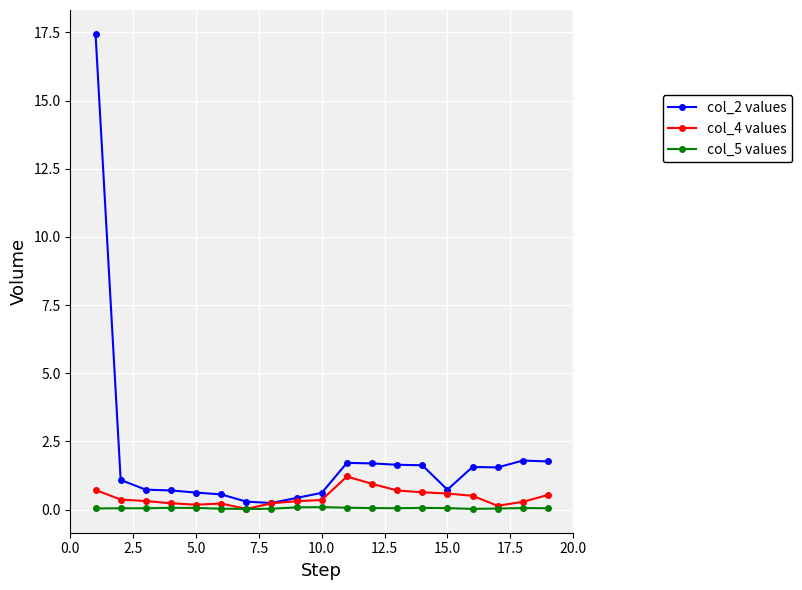

Which series has the largest total across all categories?

col_2 values